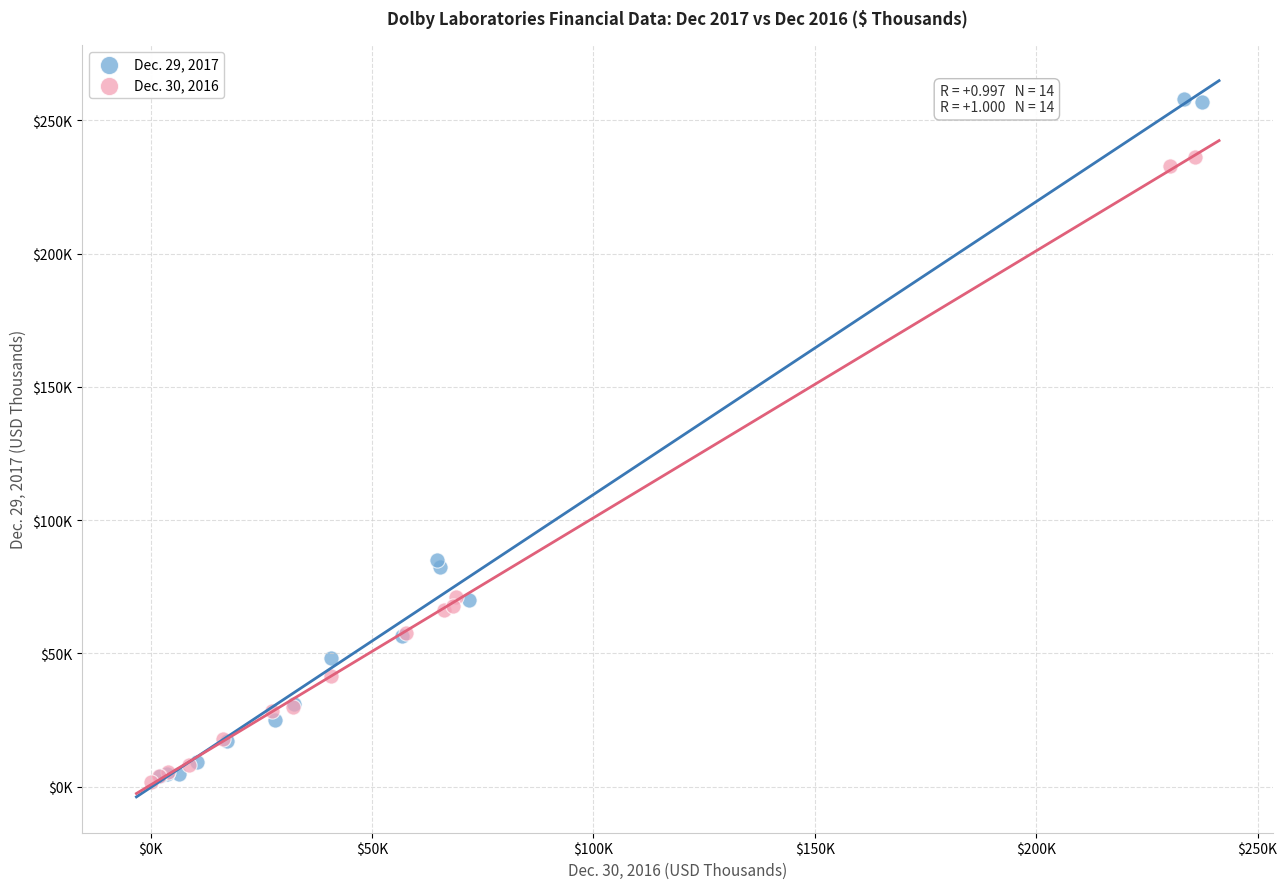

What are all the series names shown in the legend?

Dec. 29, 2017, Dec. 30, 2016